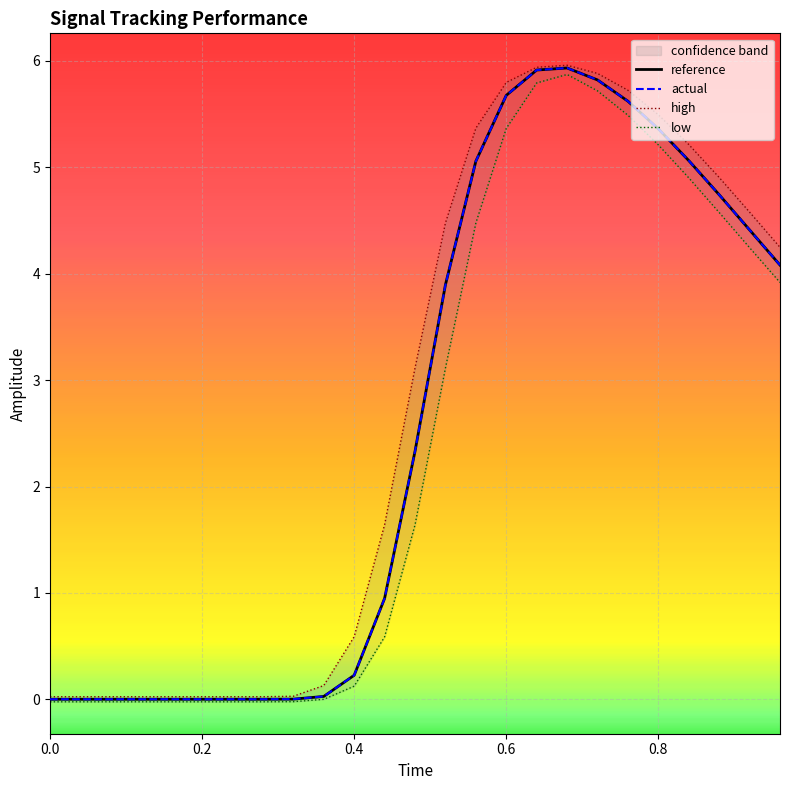

What is the sum of all high values?

69.3